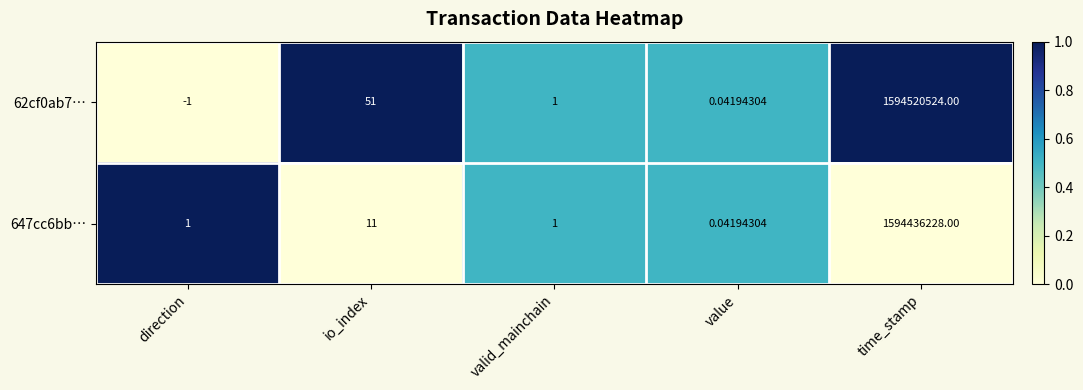

Count the number of data series in this chart.

2